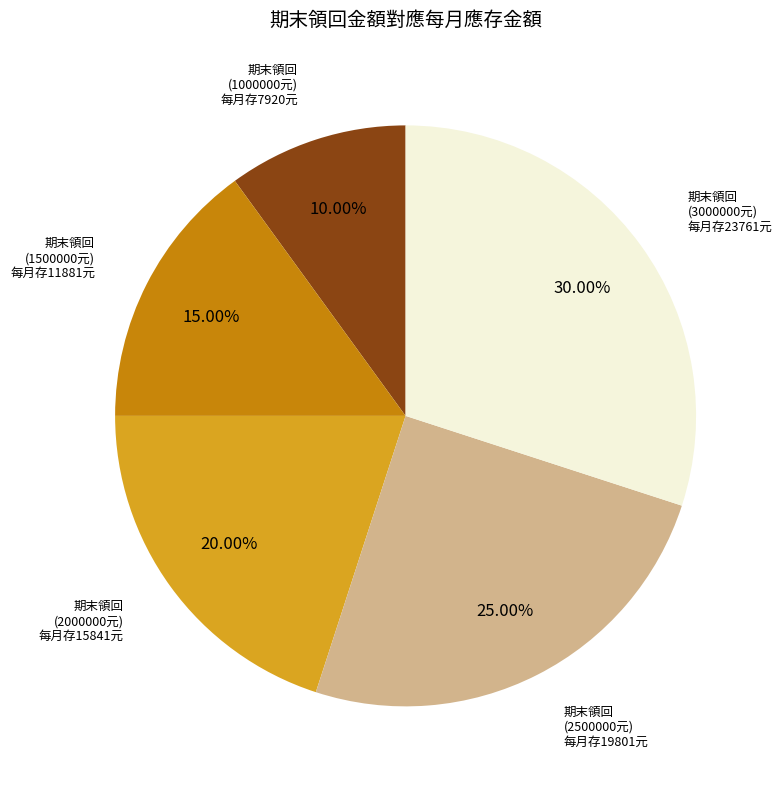

Does any single category account for the majority?

No